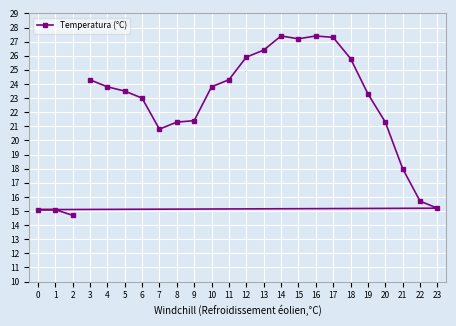

What is the difference between the maximum and second lowest values?

12.3